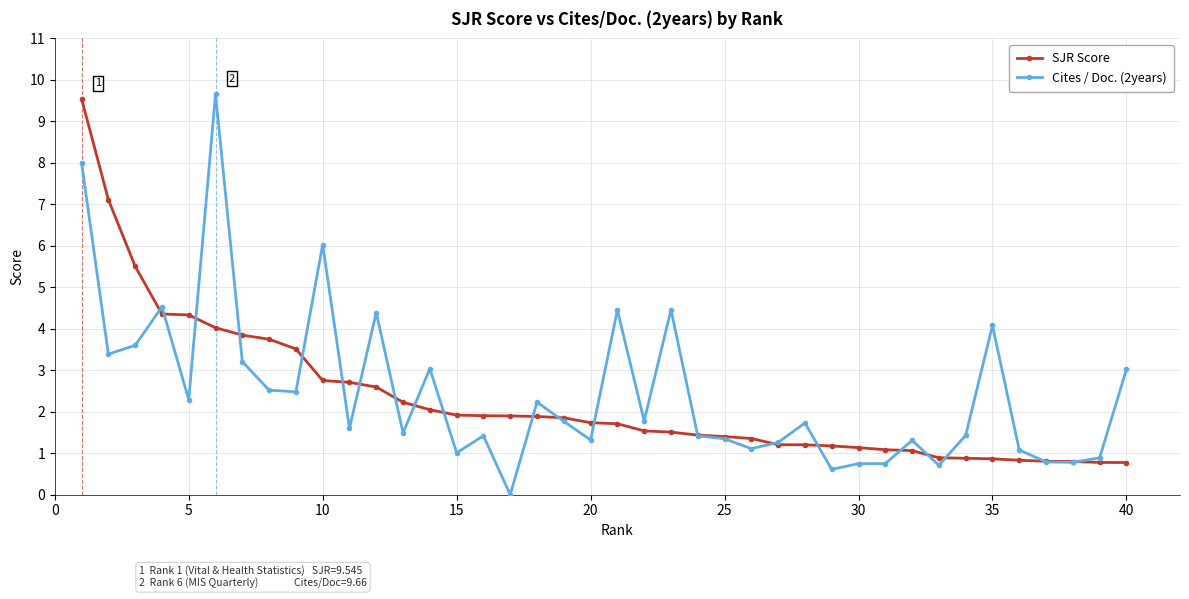

What is the sum of all SJR Score values?

92.0